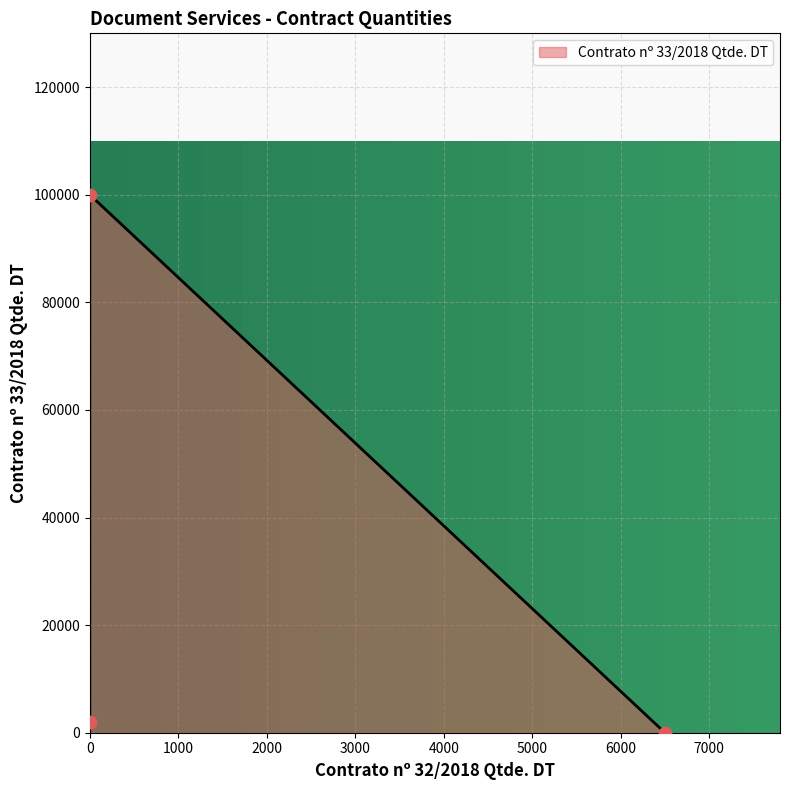

What is the change in value from 6500 to 0?

+2000